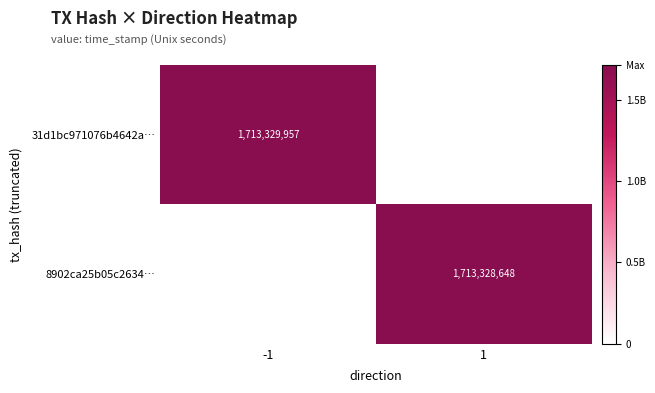

Count the number of data series in this chart.

2